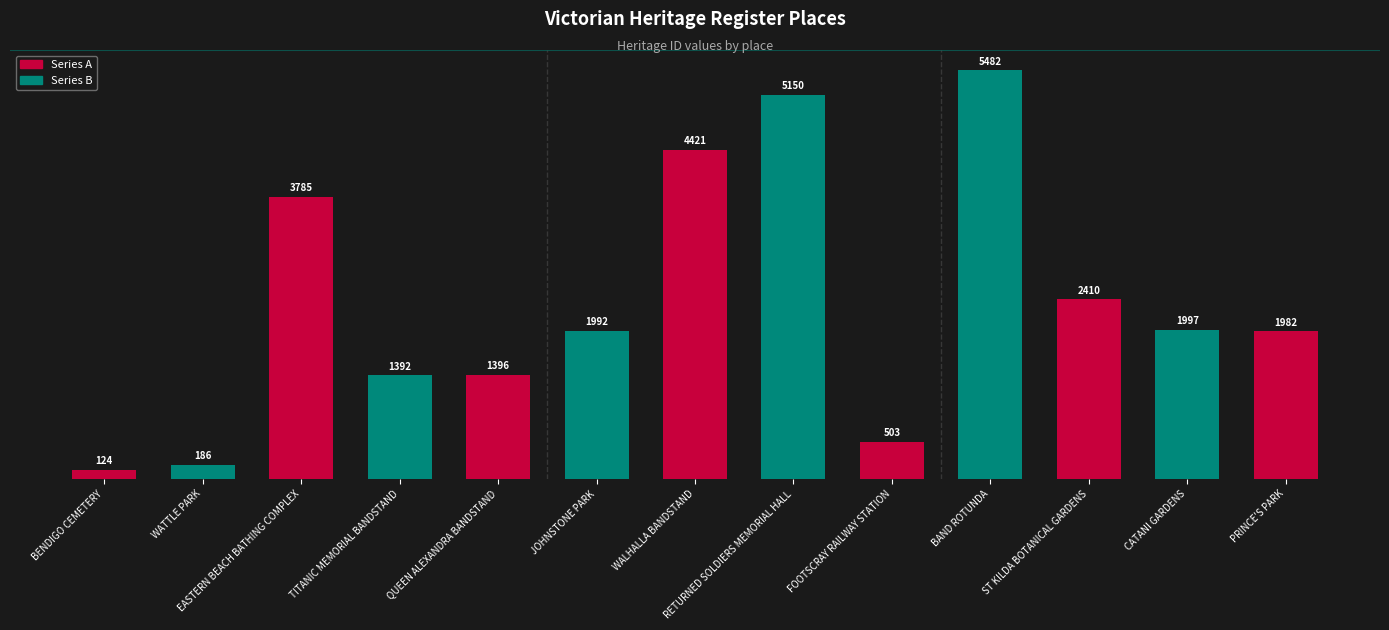

Which category has the highest value across all series?

BAND ROTUNDA